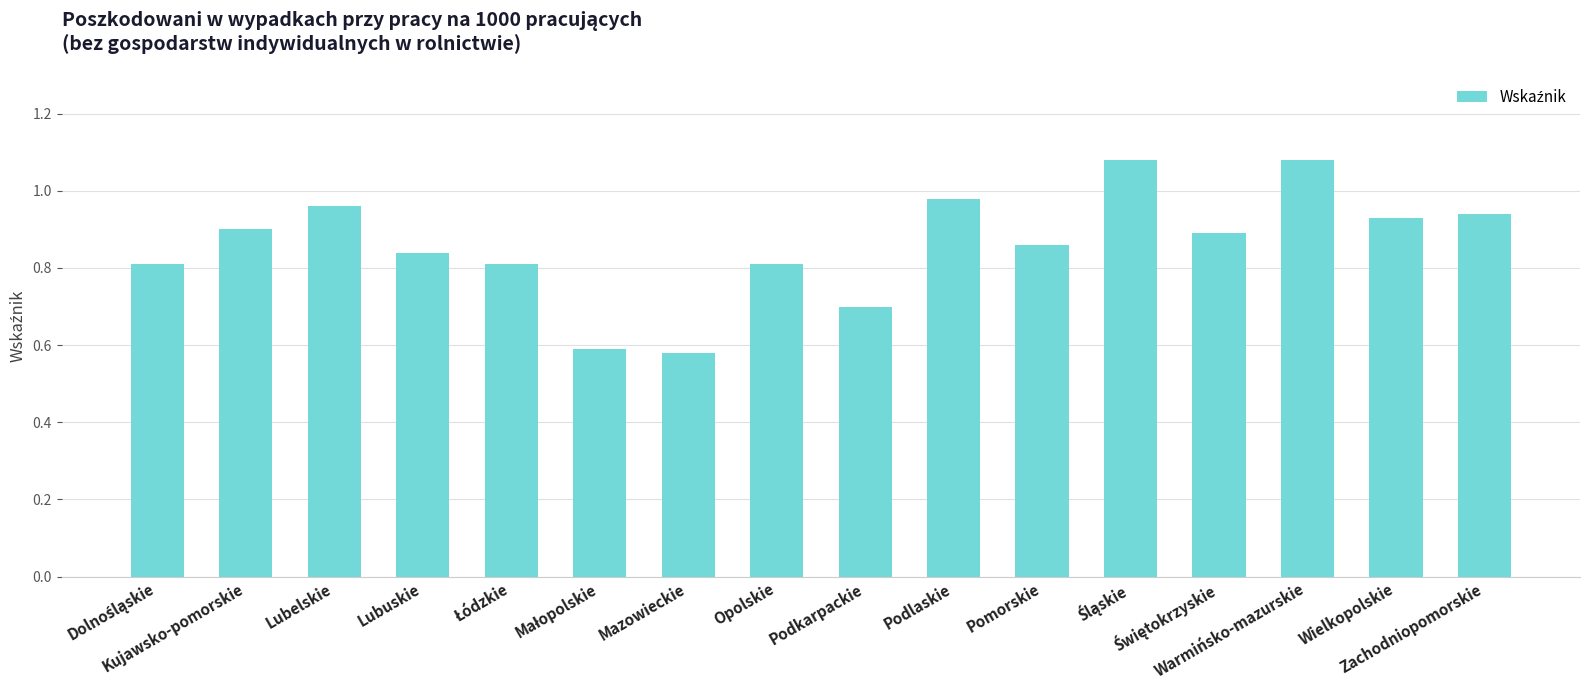

What is the difference between the second highest and second lowest values?

0.5